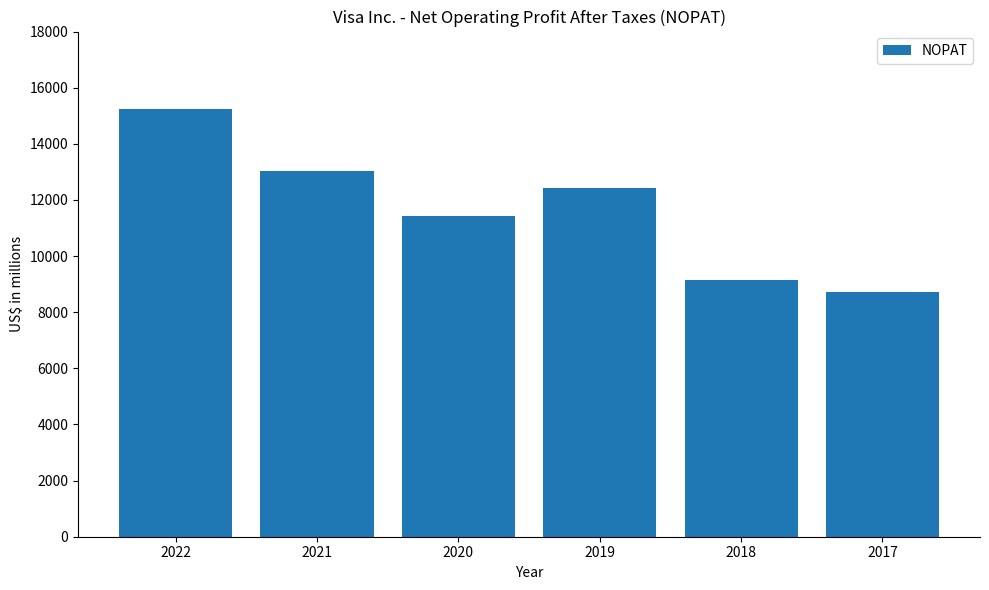

Which category has the highest value across all series?

2022